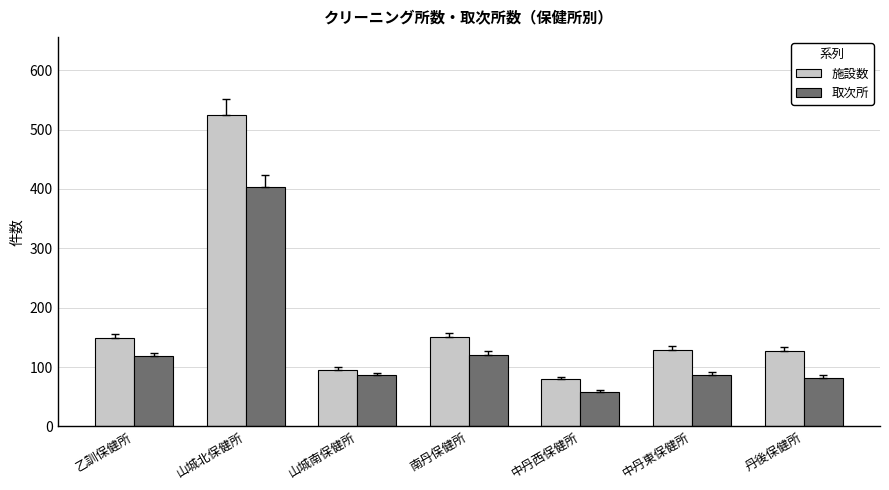

What is the approximate value of 施設数 at 山城南保健所, to the nearest 50?

100